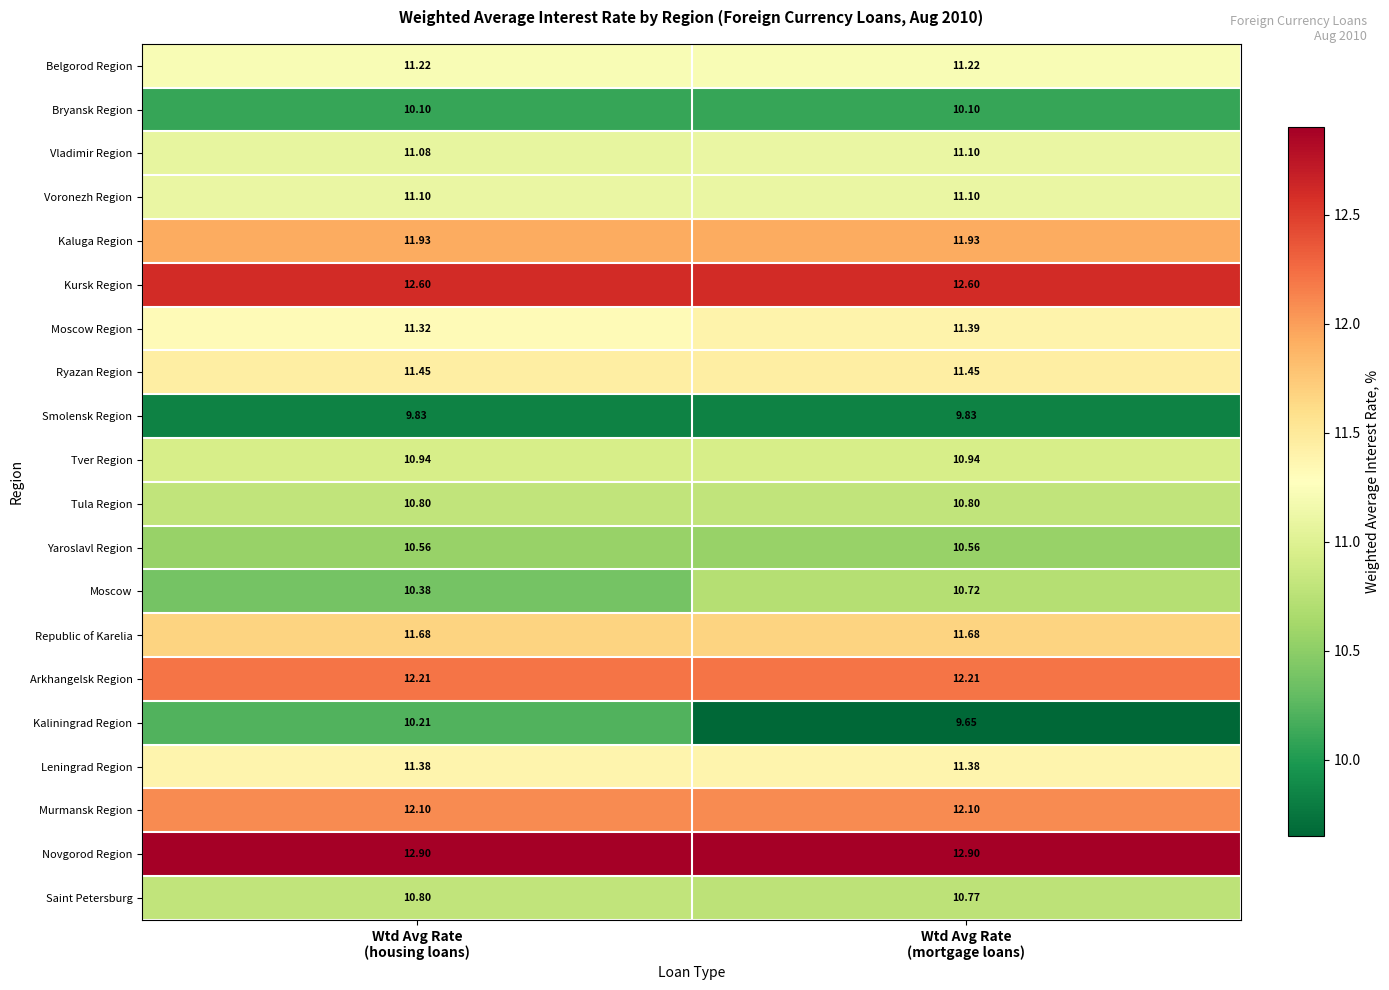

Which series has the largest total across all categories?

Novgorod Region